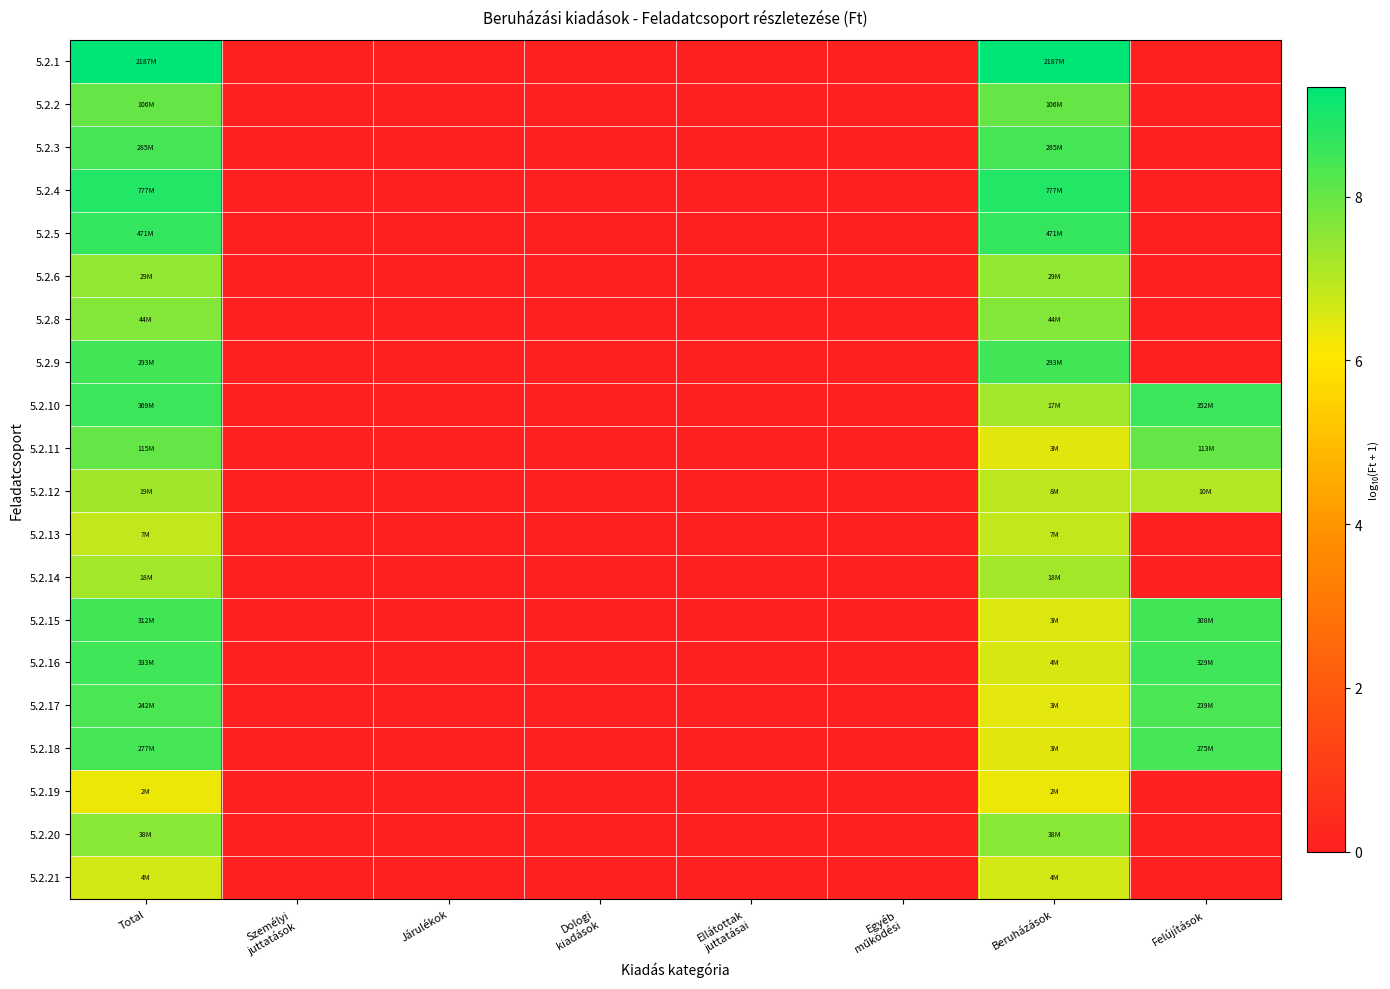

Reading left to right, what are all the values shown in this chart?

5.2.1: Total=9.3	Személyi
juttatások=0.0	Járulékok=0.0	Dologi
kiadások=0.0	Ellátottak
juttatásai=0.0	Egyéb
működési=0.0	Beruházások=9.3	Felújítások=0.0
5.2.2: Total=8.0	Személyi
juttatások=0.0	Járulékok=0.0	Dologi
kiadások=0.0	Ellátottak
juttatásai=0.0	Egyéb
működési=0.0	Beruházások=8.0	Felújítások=0.0
5.2.3: Total=8.5	Személyi
juttatások=0.0	Járulékok=0.0	Dologi
kiadások=0.0	Ellátottak
juttatásai=0.0	Egyéb
működési=0.0	Beruházások=8.5	Felújítások=0.0
5.2.4: Total=8.9	Személyi
juttatások=0.0	Járulékok=0.0	Dologi
kiadások=0.0	Ellátottak
juttatásai=0.0	Egyéb
működési=0.0	Beruházások=8.9	Felújítások=0.0
5.2.5: Total=8.7	Személyi
juttatások=0.0	Járulékok=0.0	Dologi
kiadások=0.0	Ellátottak
juttatásai=0.0	Egyéb
működési=0.0	Beruházások=8.7	Felújítások=0.0
5.2.6: Total=7.5	Személyi
juttatások=0.0	Járulékok=0.0	Dologi
kiadások=0.0	Ellátottak
juttatásai=0.0	Egyéb
működési=0.0	Beruházások=7.5	Felújítások=0.0
5.2.8: Total=7.6	Személyi
juttatások=0.0	Járulékok=0.0	Dologi
kiadások=0.0	Ellátottak
juttatásai=0.0	Egyéb
működési=0.0	Beruházások=7.6	Felújítások=0.0
5.2.9: Total=8.5	Személyi
juttatások=0.0	Járulékok=0.0	Dologi
kiadások=0.0	Ellátottak
juttatásai=0.0	Egyéb
működési=0.0	Beruházások=8.5	Felújítások=0.0
5.2.10: Total=8.6	Személyi
juttatások=0.0	Járulékok=0.0	Dologi
kiadások=0.0	Ellátottak
juttatásai=0.0	Egyéb
működési=0.0	Beruházások=7.2	Felújítások=8.5
5.2.11: Total=8.1	Személyi
juttatások=0.0	Járulékok=0.0	Dologi
kiadások=0.0	Ellátottak
juttatásai=0.0	Egyéb
működési=0.0	Beruházások=6.4	Felújítások=8.1
5.2.12: Total=7.3	Személyi
juttatások=0.0	Járulékok=0.0	Dologi
kiadások=0.0	Ellátottak
juttatásai=0.0	Egyéb
működési=0.0	Beruházások=6.9	Felújítások=7.0
5.2.13: Total=6.8	Személyi
juttatások=0.0	Járulékok=0.0	Dologi
kiadások=0.0	Ellátottak
juttatásai=0.0	Egyéb
működési=0.0	Beruházások=6.8	Felújítások=0.0
5.2.14: Total=7.3	Személyi
juttatások=0.0	Járulékok=0.0	Dologi
kiadások=0.0	Ellátottak
juttatásai=0.0	Egyéb
működési=0.0	Beruházások=7.3	Felújítások=0.0
5.2.15: Total=8.5	Személyi
juttatások=0.0	Járulékok=0.0	Dologi
kiadások=0.0	Ellátottak
juttatásai=0.0	Egyéb
működési=0.0	Beruházások=6.5	Felújítások=8.5
5.2.16: Total=8.5	Személyi
juttatások=0.0	Járulékok=0.0	Dologi
kiadások=0.0	Ellátottak
juttatásai=0.0	Egyéb
működési=0.0	Beruházások=6.6	Felújítások=8.5
5.2.17: Total=8.4	Személyi
juttatások=0.0	Járulékok=0.0	Dologi
kiadások=0.0	Ellátottak
juttatásai=0.0	Egyéb
működési=0.0	Beruházások=6.4	Felújítások=8.4
5.2.18: Total=8.4	Személyi
juttatások=0.0	Járulékok=0.0	Dologi
kiadások=0.0	Ellátottak
juttatásai=0.0	Egyéb
működési=0.0	Beruházások=6.4	Felújítások=8.4
5.2.19: Total=6.3	Személyi
juttatások=0.0	Járulékok=0.0	Dologi
kiadások=0.0	Ellátottak
juttatásai=0.0	Egyéb
működési=0.0	Beruházások=6.3	Felújítások=0.0
5.2.20: Total=7.6	Személyi
juttatások=0.0	Járulékok=0.0	Dologi
kiadások=0.0	Ellátottak
juttatásai=0.0	Egyéb
működési=0.0	Beruházások=7.6	Felújítások=0.0
5.2.21: Total=6.6	Személyi
juttatások=0.0	Járulékok=0.0	Dologi
kiadások=0.0	Ellátottak
juttatásai=0.0	Egyéb
működési=0.0	Beruházások=6.6	Felújítások=0.0